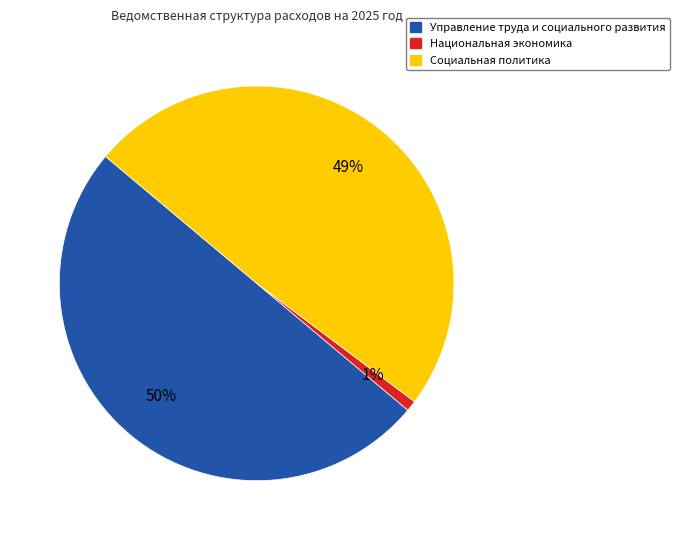

Combined, do Управление труда и социального развития and Национальная экономика account for over 50%?

Yes